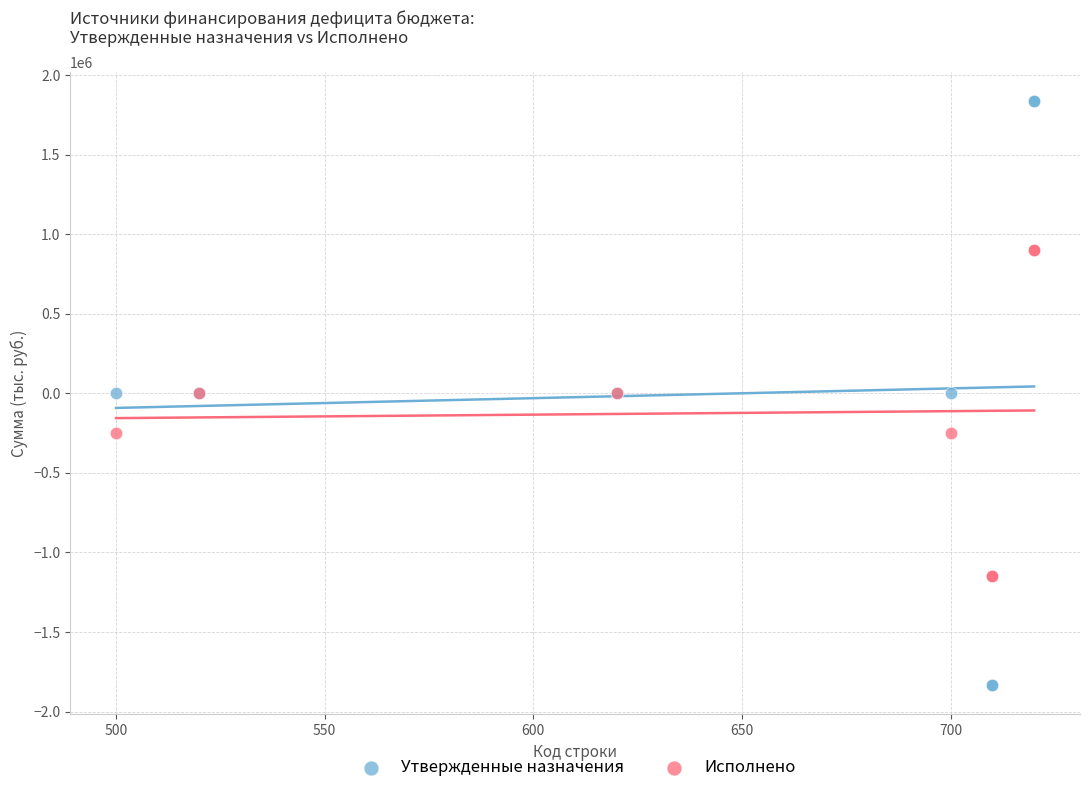

What are all the series names shown in the legend?

Утвержденные назначения, Исполнено